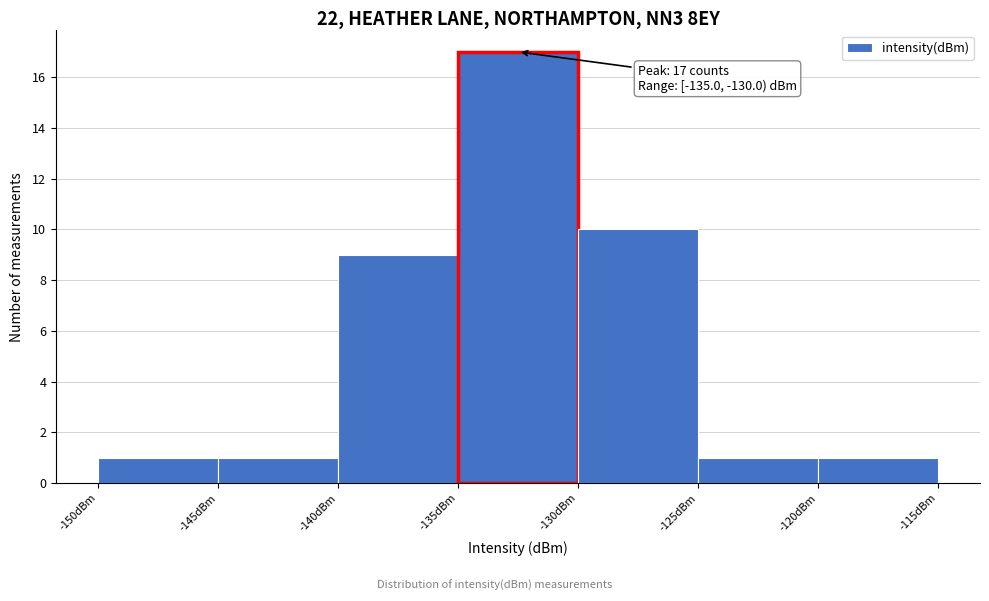

Over which range of the x-axis is the bar tallest?

-135 to -130